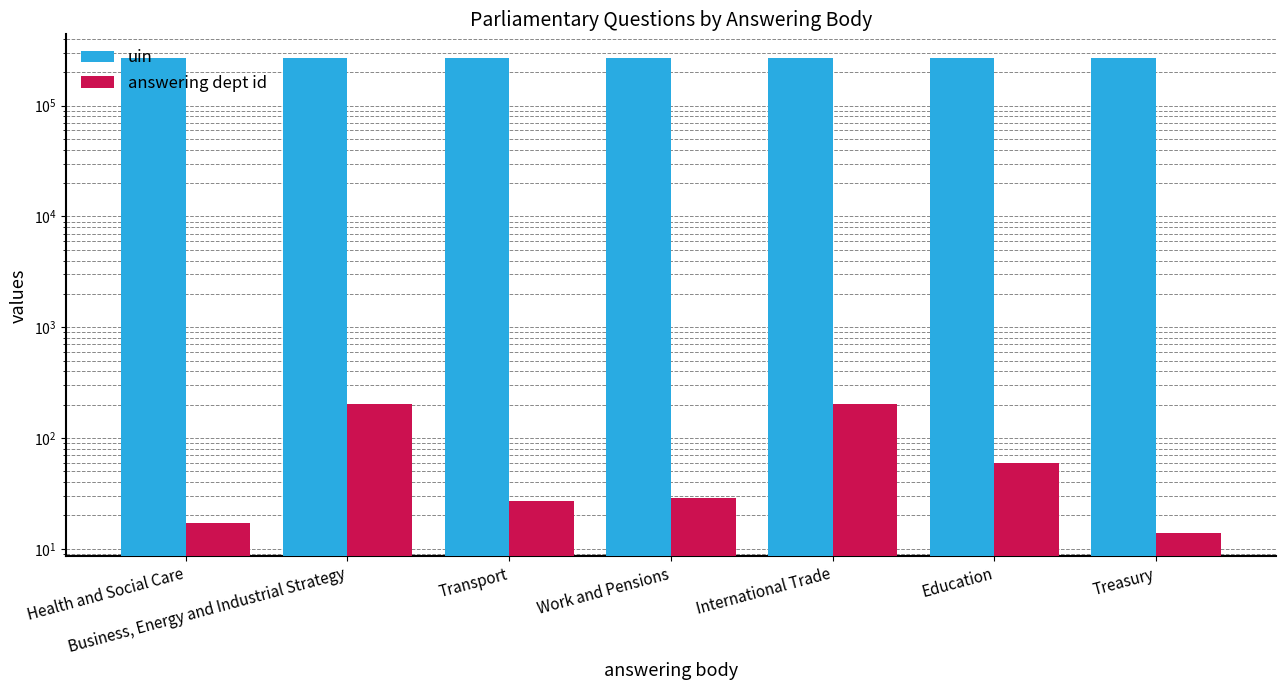

The uin series shows 269107 at Transport. True or false?

True